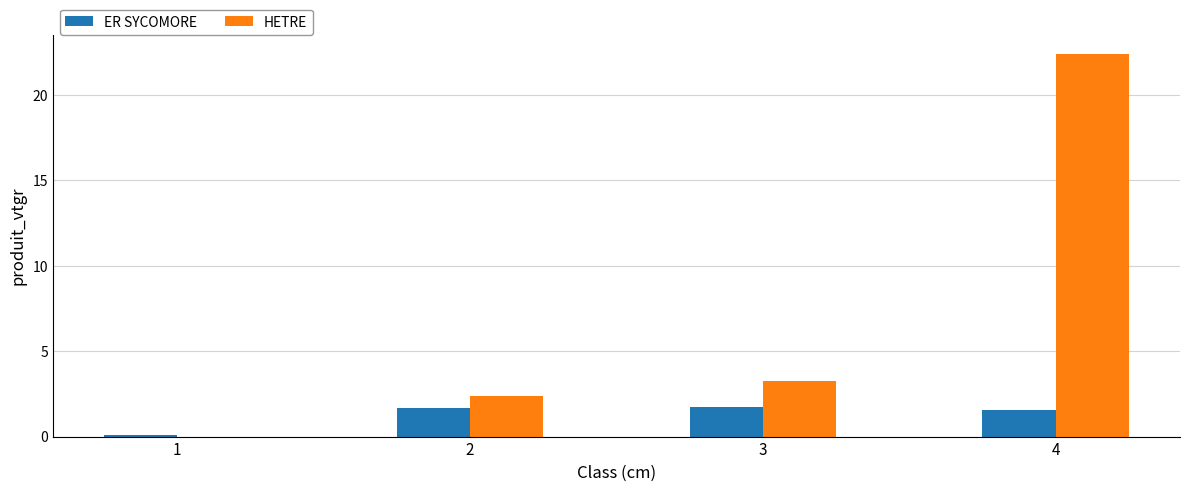

Is the value of HETRE at 2 greater than the value of ER SYCOMORE at 1?

Yes